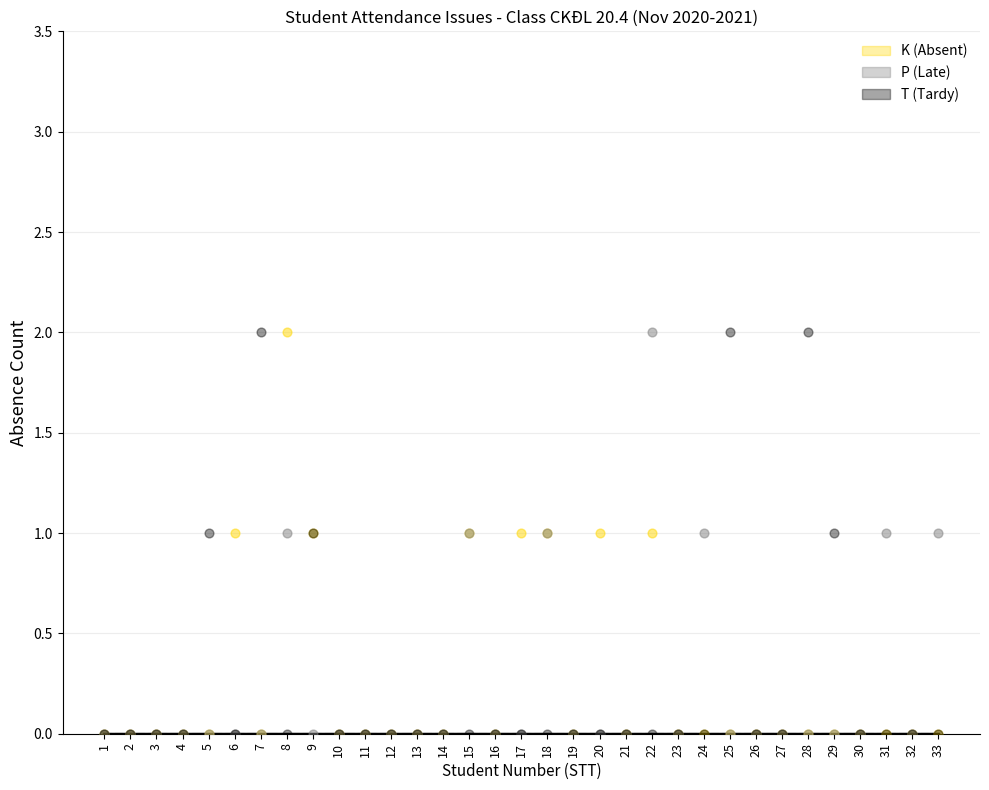

Which series reaches the maximum Y coordinate?

K (Absent)